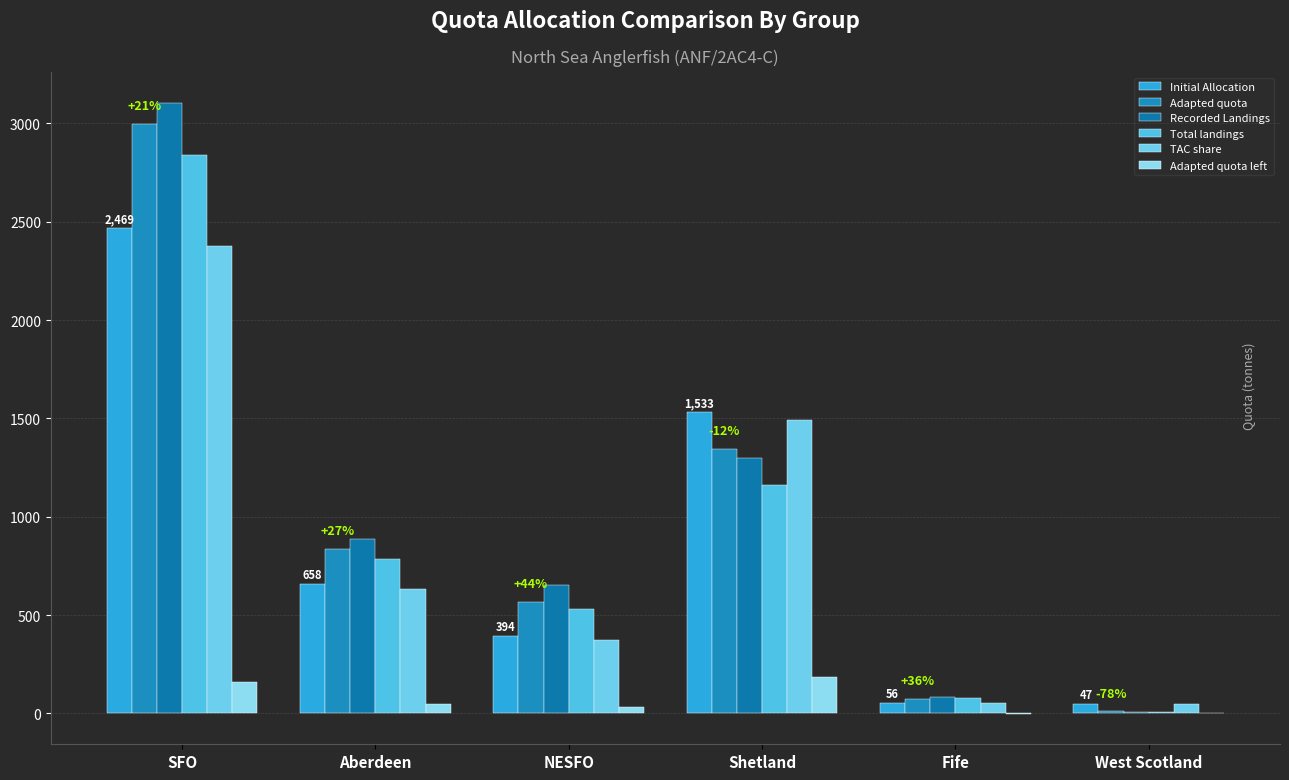

What is the average value of the TAC share series?

828.5